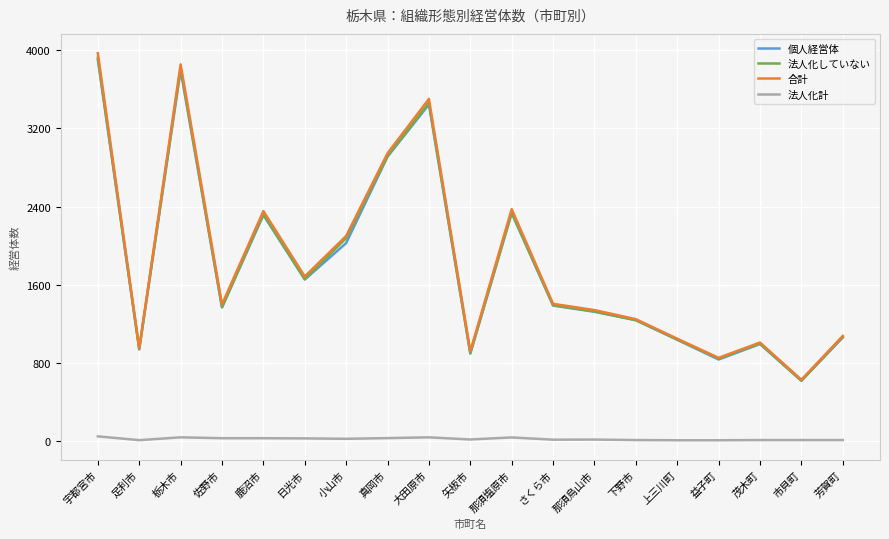

What is the difference between the maximum and minimum values in the 合計 series?

3343